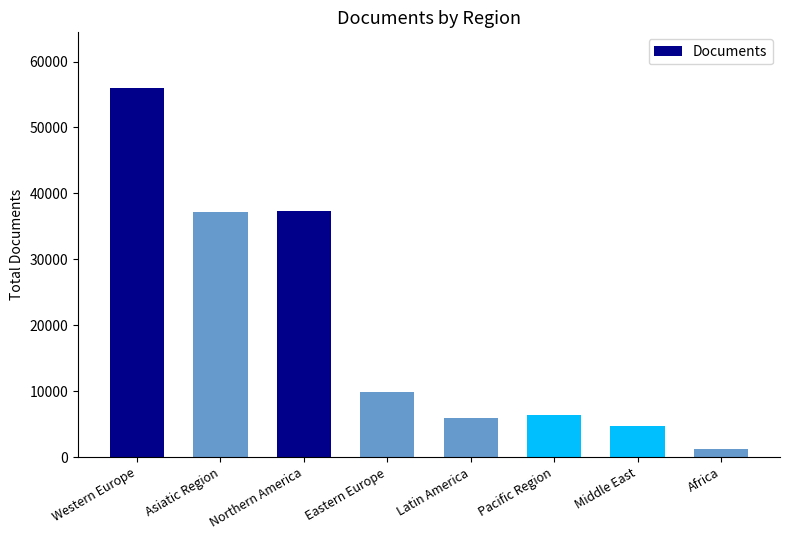

What is the value of the 7th bar from the left?

4723